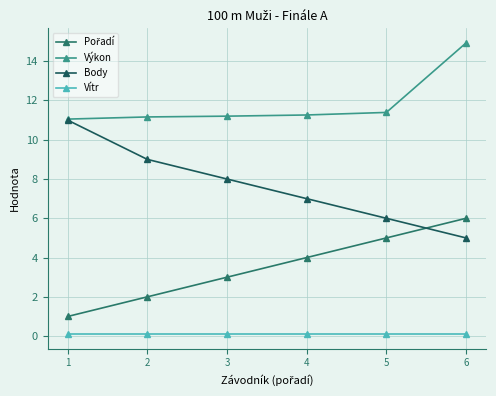

At how many categories does at least one series exceed 5?

6